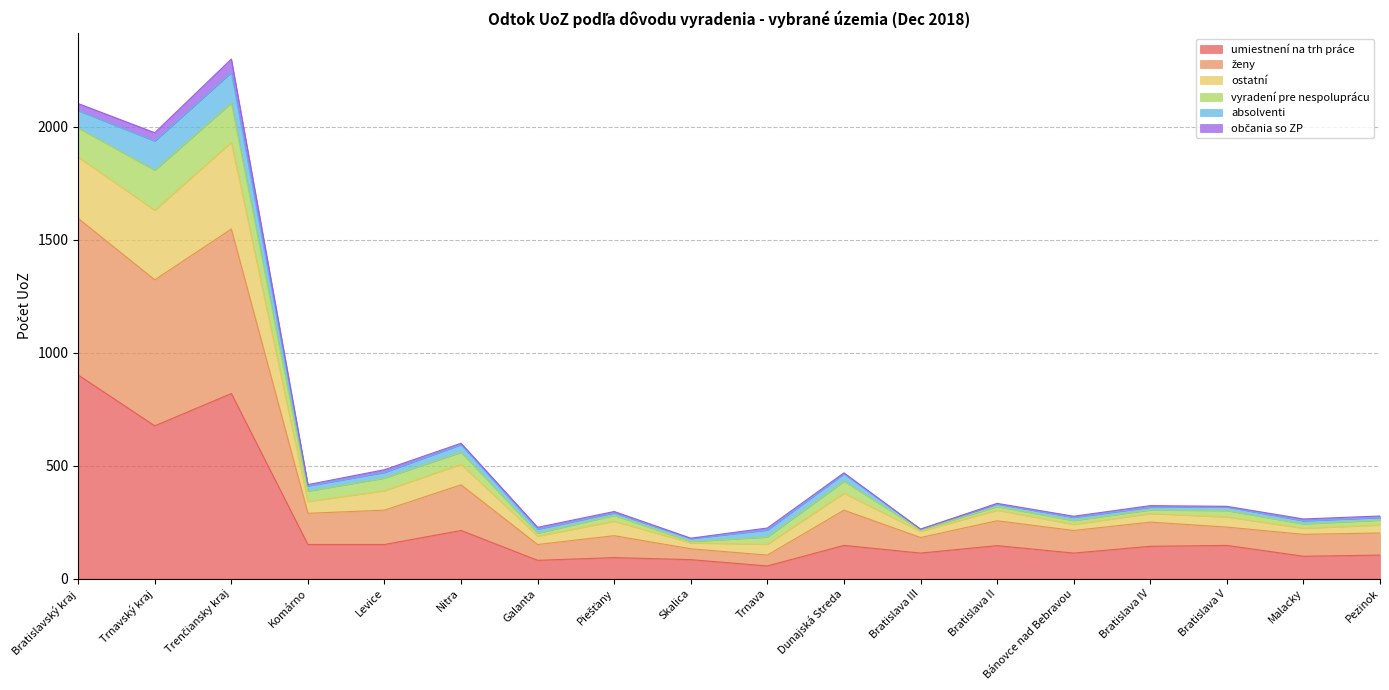

At which label does umiestnení na trh práce reach its peak?

Bratislavský kraj